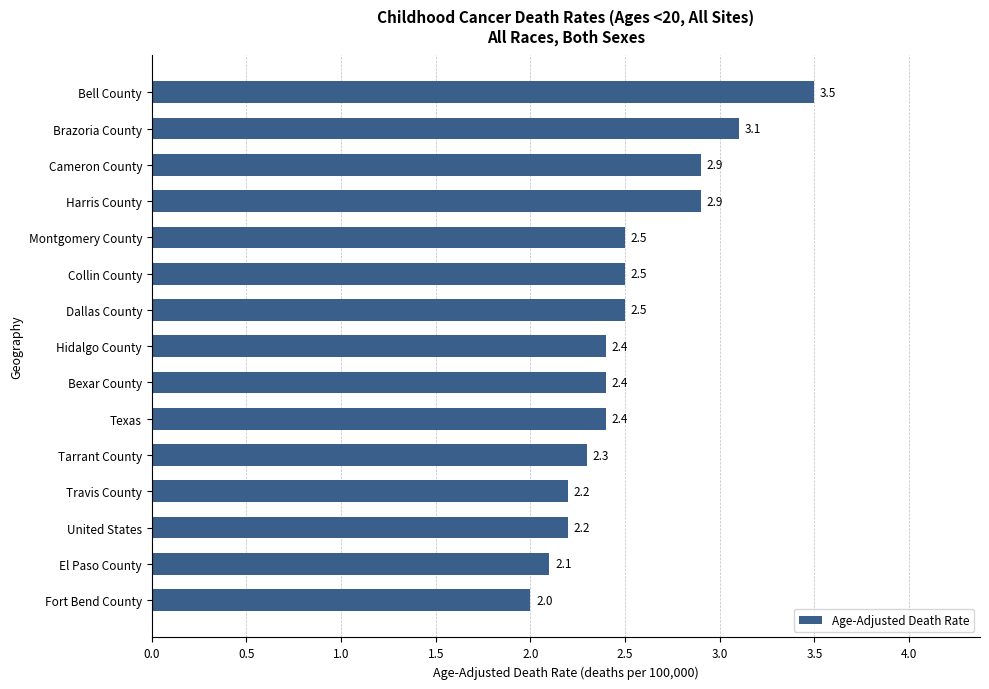

Is it true that the value at Collin County is 2.5?

True